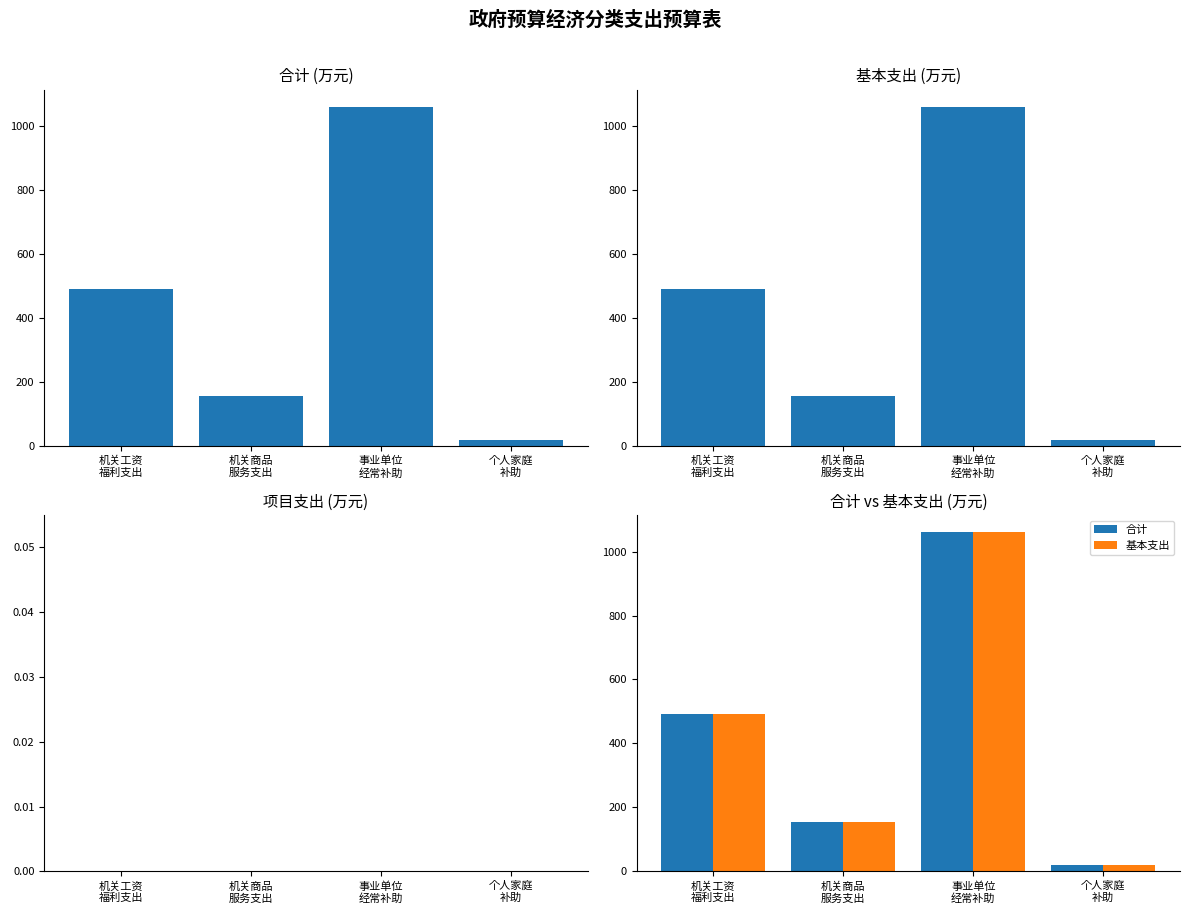

At which label does 项目支出 reach its minimum?

机关工资
福利支出